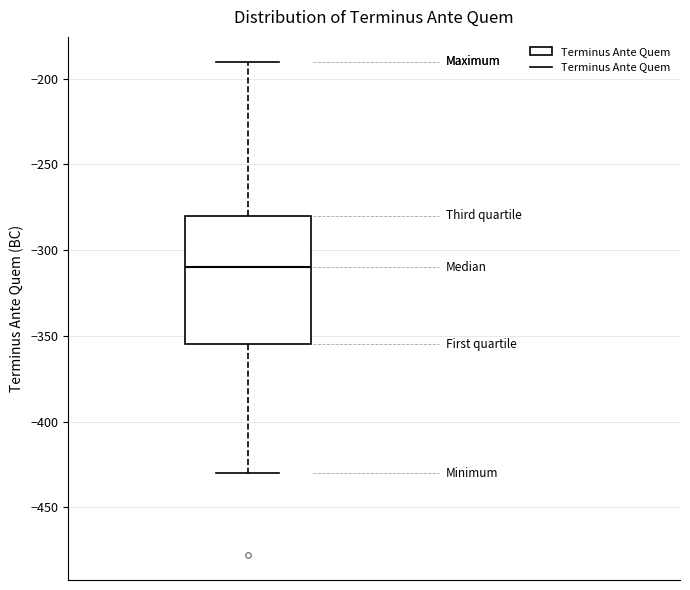

Transcribe this box plot: give where the median line is, the range the box spans, and where the two whiskers end, as read against the y-axis. The values are not printed on the chart, so give them approximately, as read against the axis.

median -310, box -355 to -280, whiskers -430 to -190